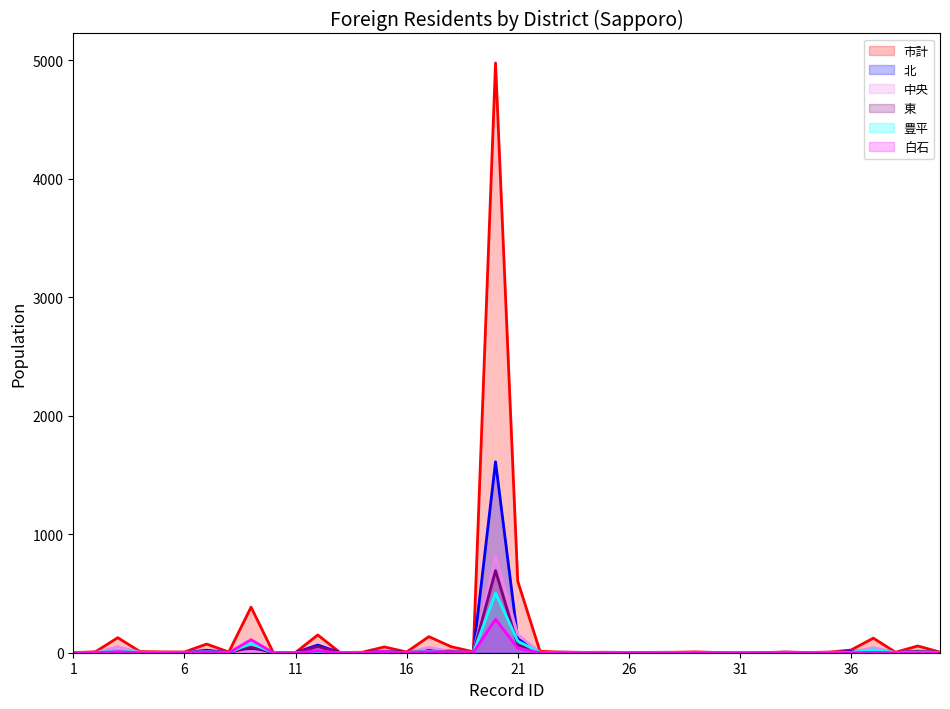

What is the maximum value shown in the chart?

4979